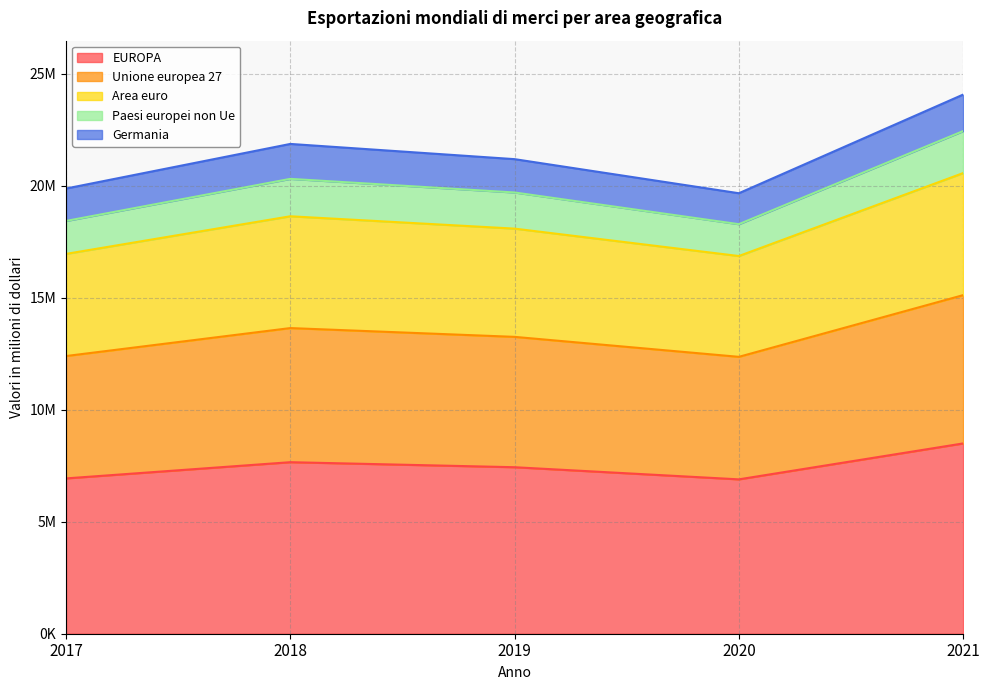

Where is the first local maximum for Area euro?

2018